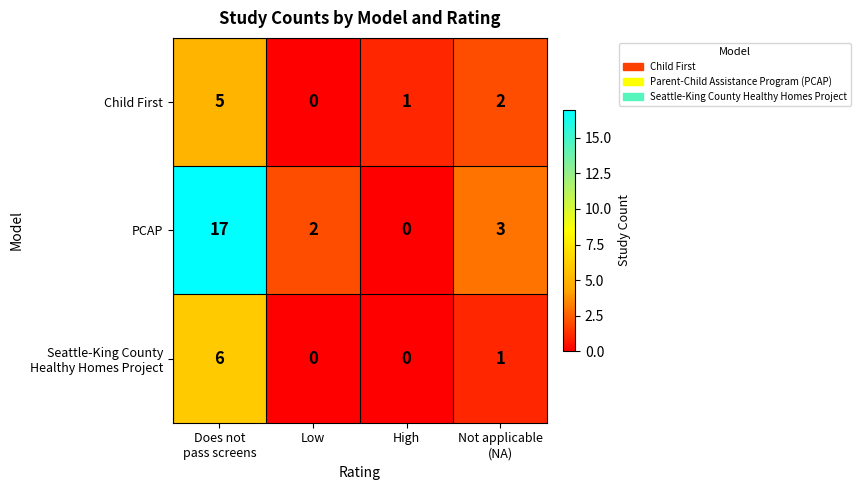

At how many categories does at least one series exceed 0?

4